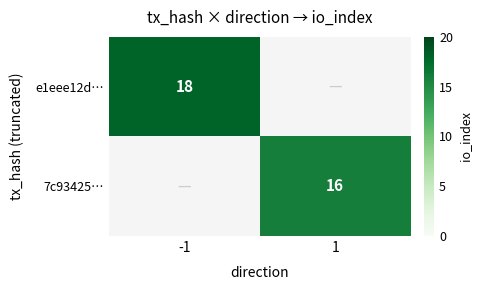

What is the greatest value displayed?

18.0